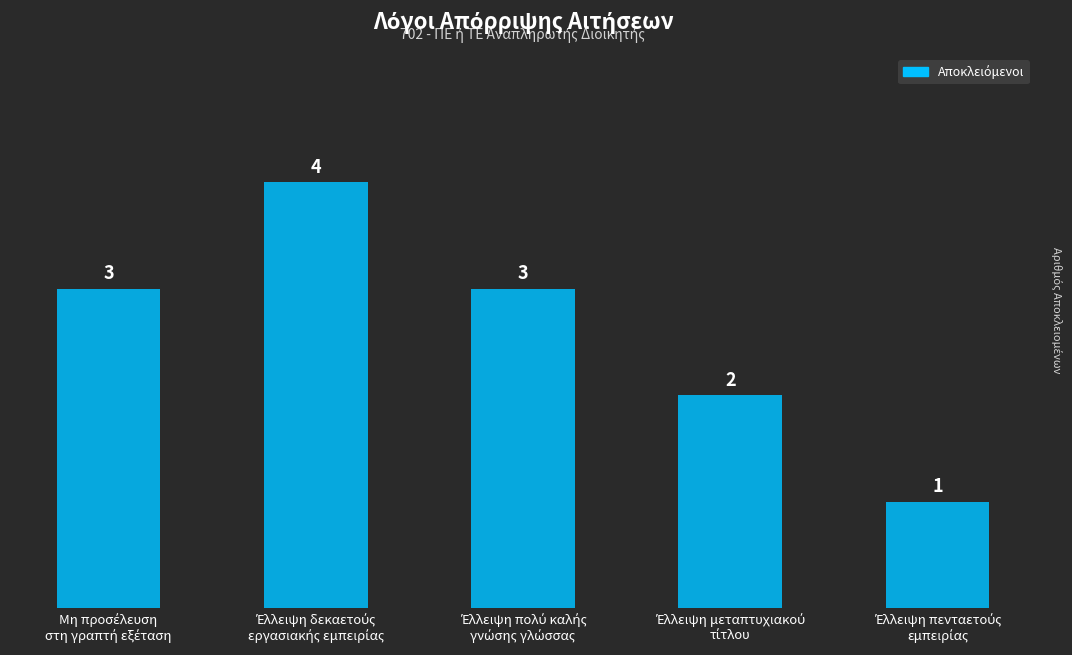

What is the maximum value shown in the chart?

4